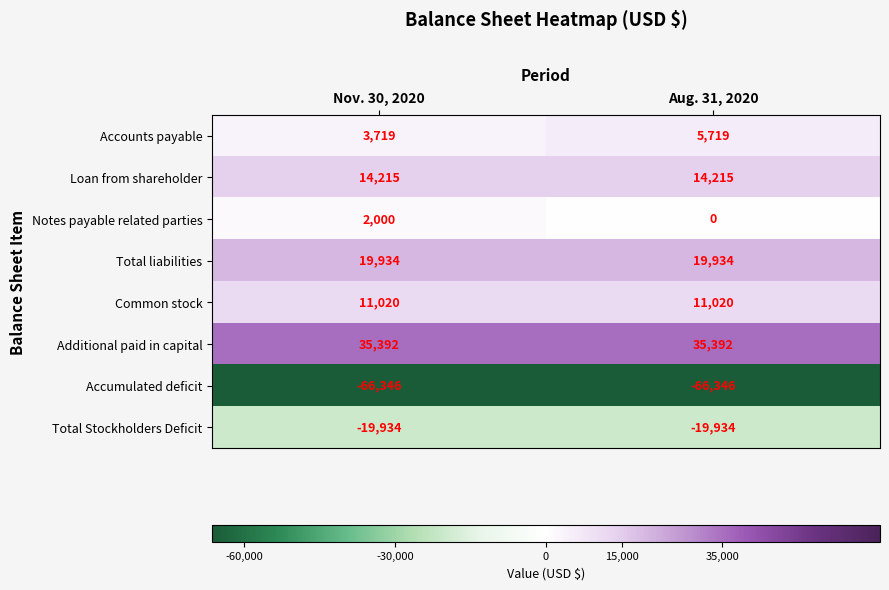

What is the approximate value of Accounts payable at Aug. 31, 2020, to the nearest 100?

5700